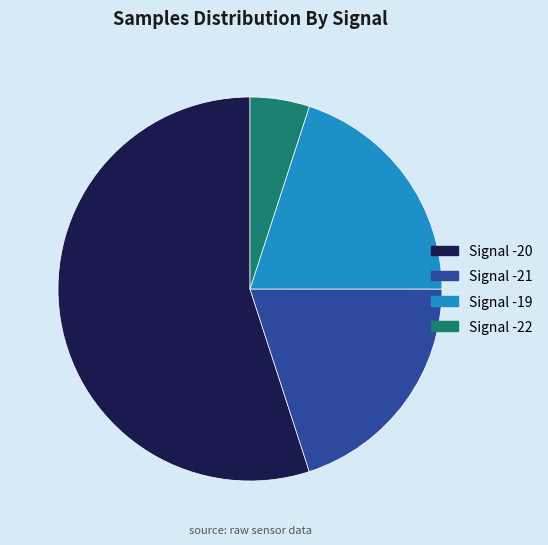

Combined, do Signal -22 and Signal -19 account for over 50%?

No